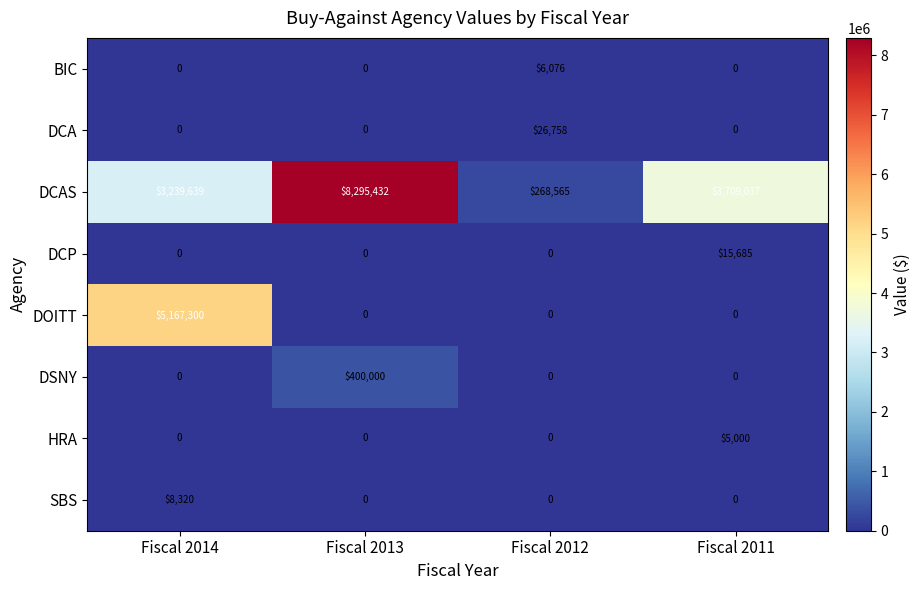

True or false: DSNY has a value of 0.0 at Fiscal 2014.

True